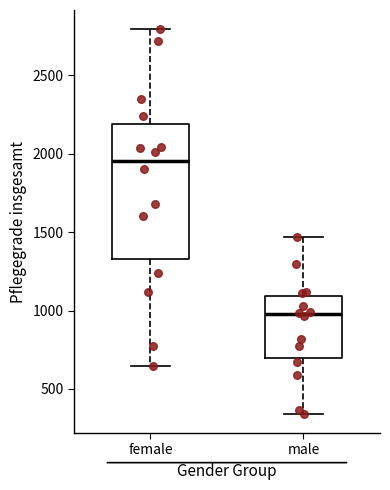

Which box is the tallest, from its lower edge to its upper edge?

female